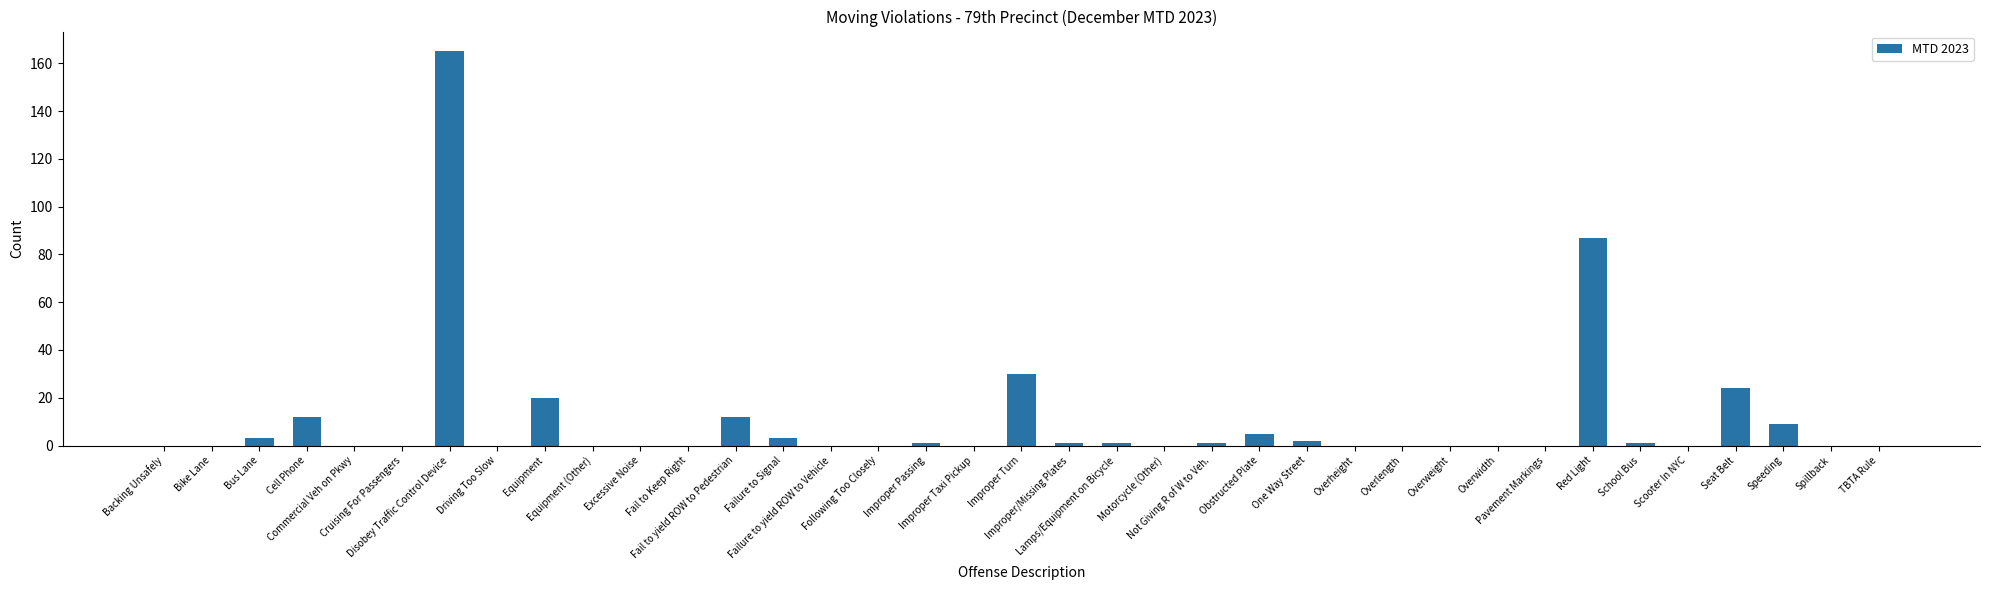

At which label is the value closest to 82?

Red Light